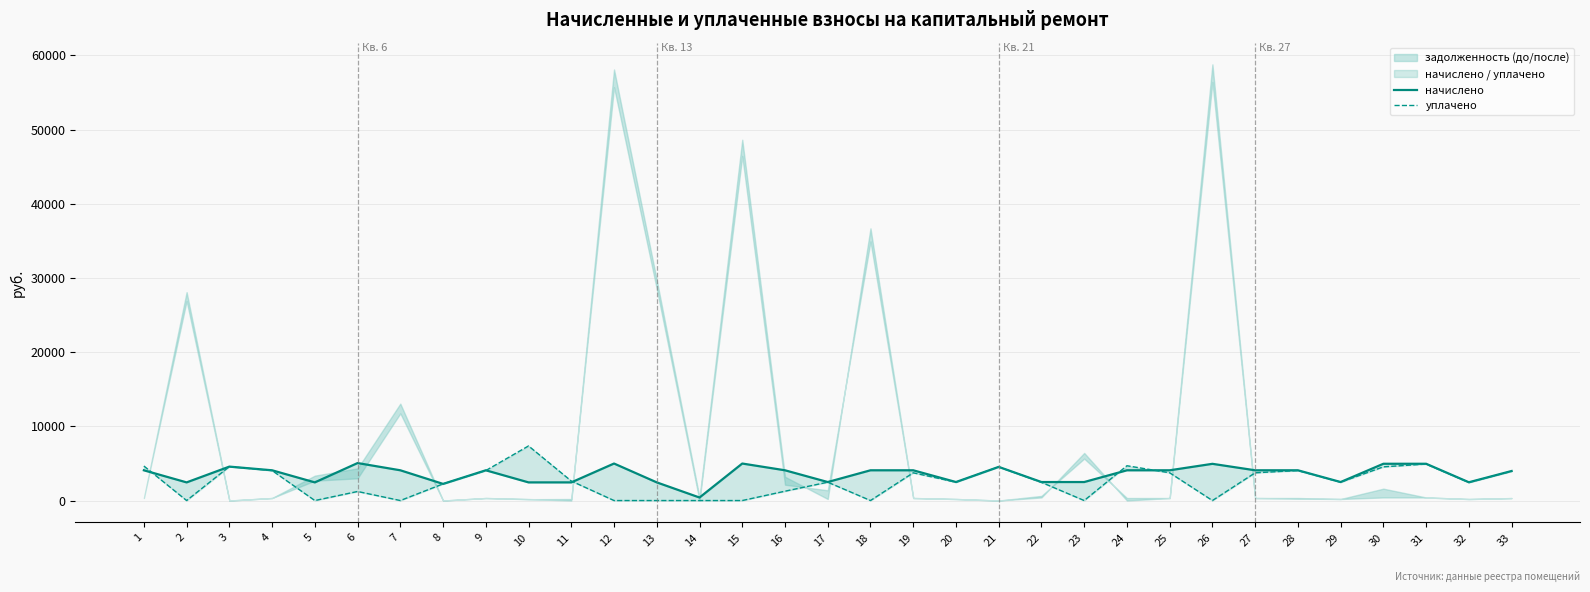

What is the value of the начислено point at the 21st from the left?

4534.8